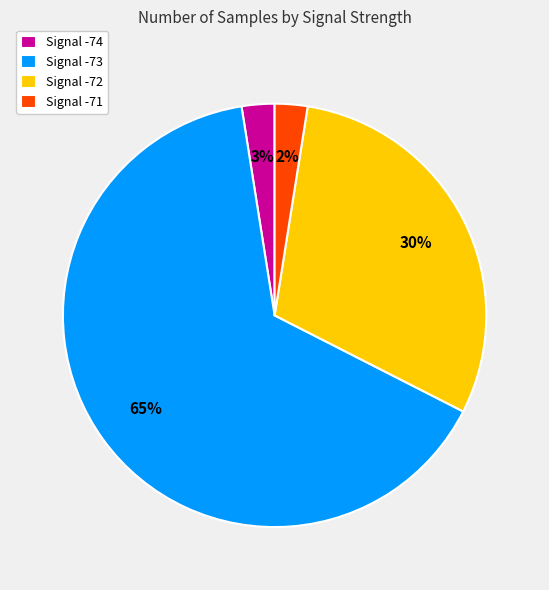

The Signal -73 slice represents 57% of the pie. True or false?

False